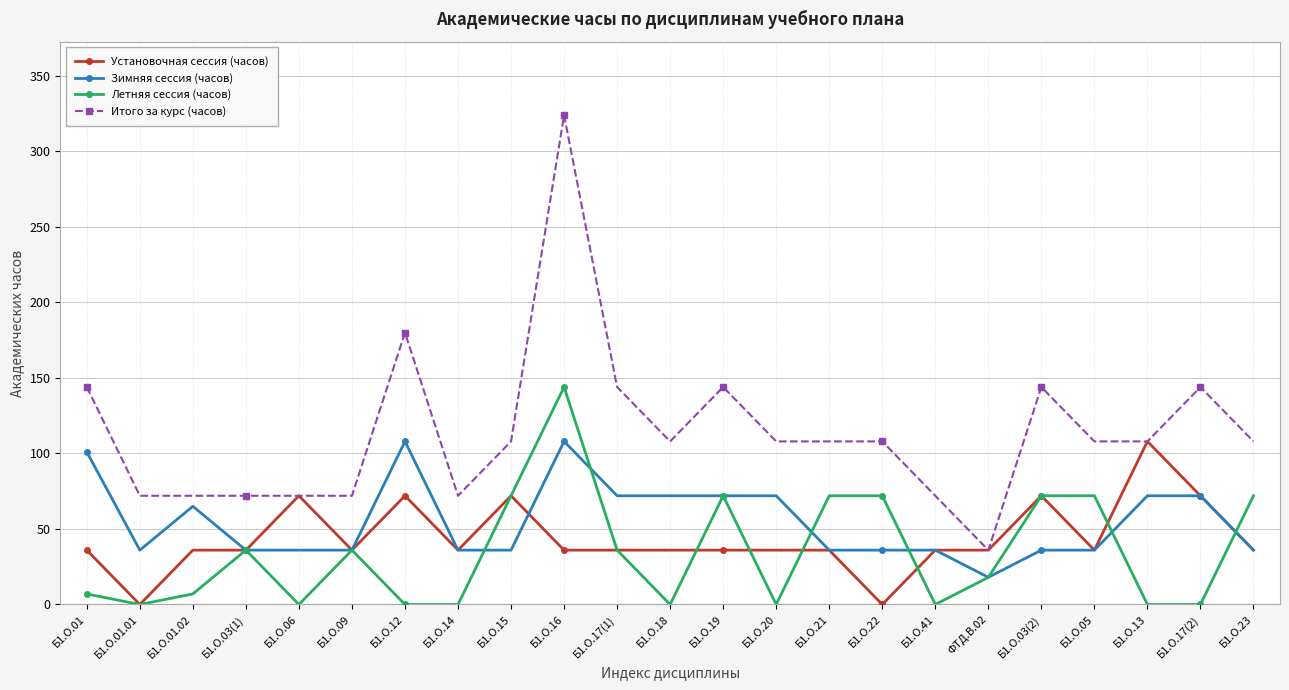

How many data points does each series have?

23